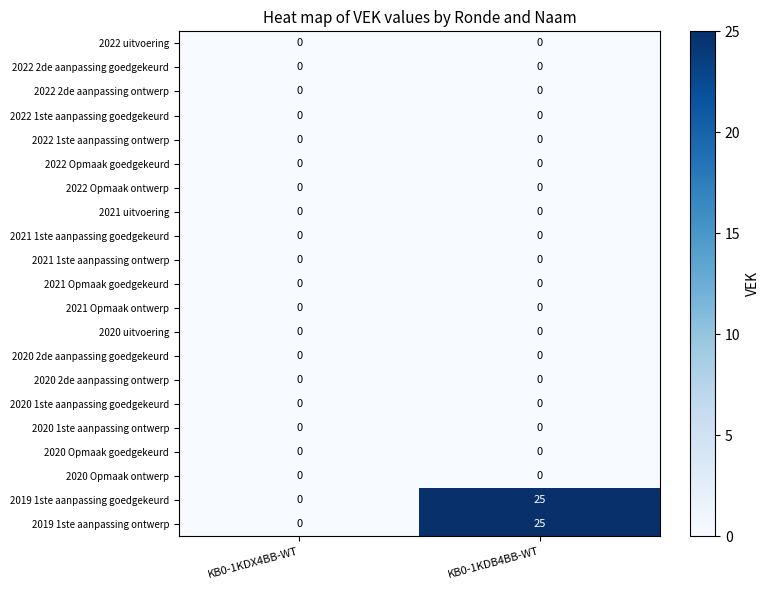

At how many categories does at least one series exceed 7?

1